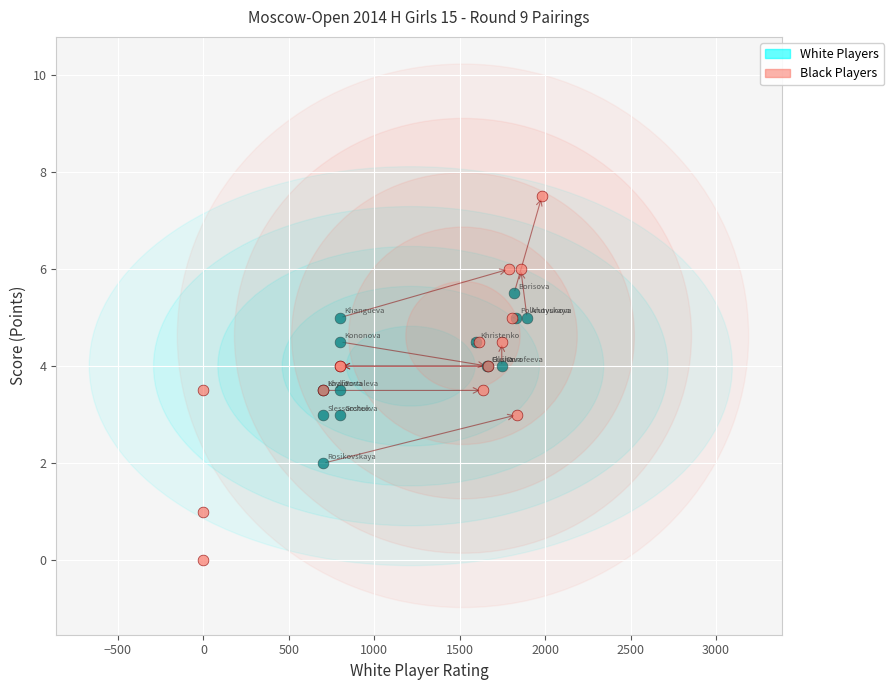

Which series contains the lowest Y value?

Black Players